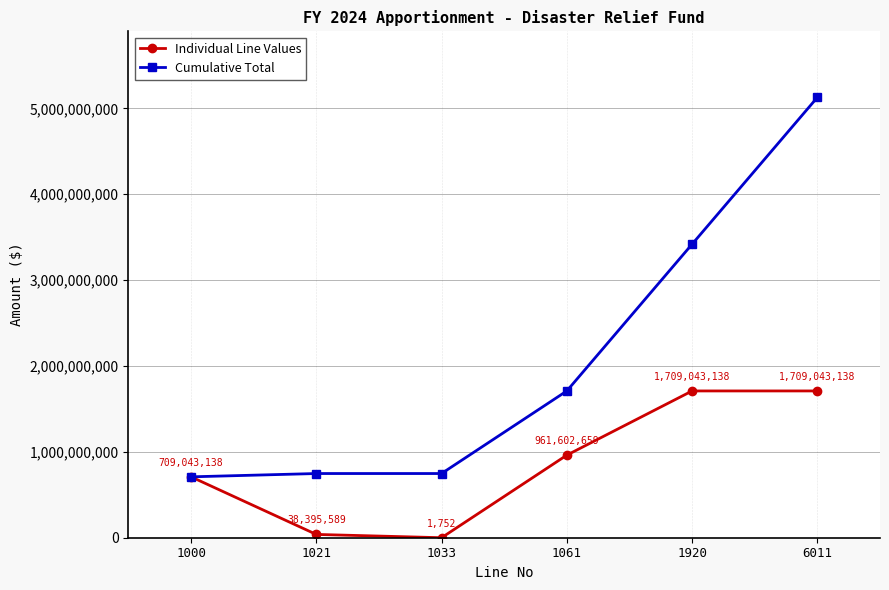

What is the minimum value for Individual Line Values?

1752